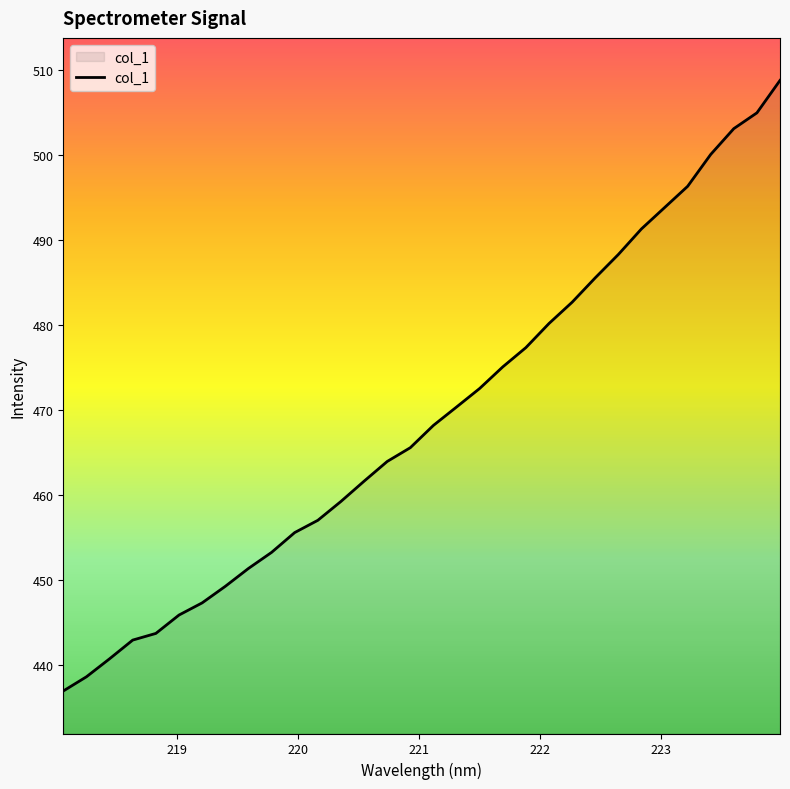

What is the difference between the maximum and minimum values?

71.8